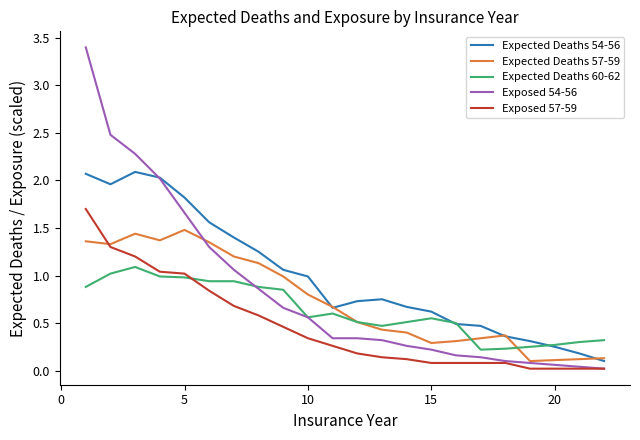

At how many categories does at least one series exceed 2?

4